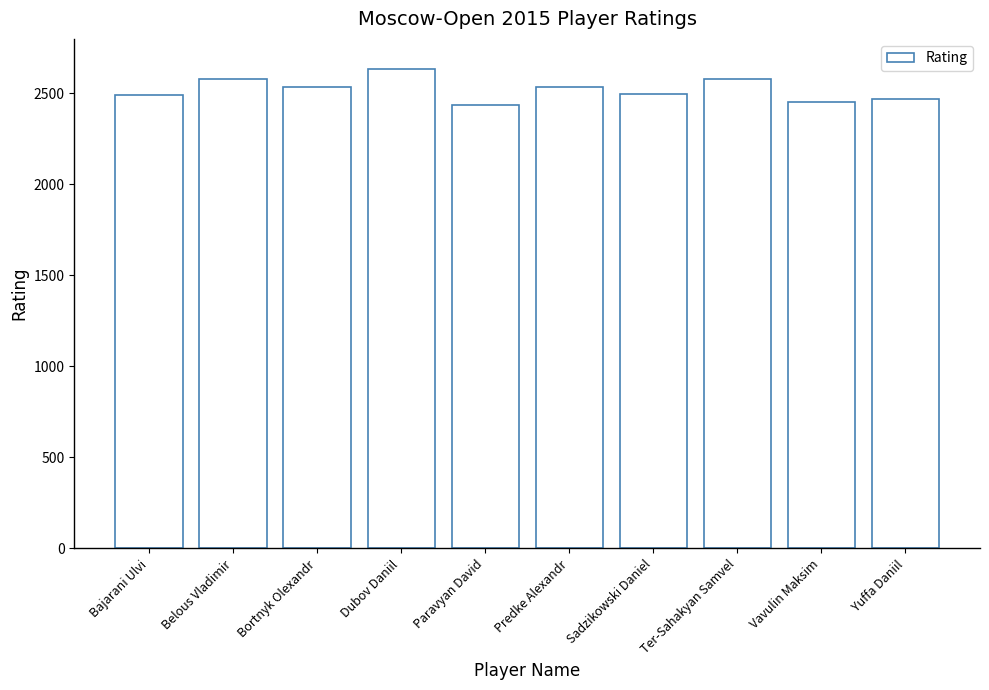

The chart shows a value of 3739 at Bajarani Ulvi. True or false?

False